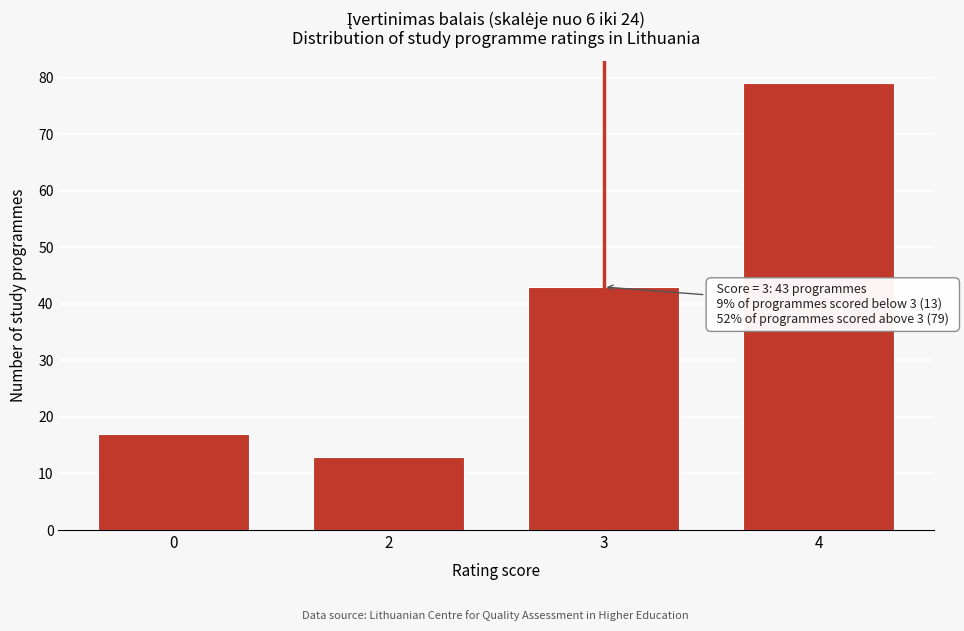

Reading left to right, list all the values displayed in this chart.

17	13	43	79